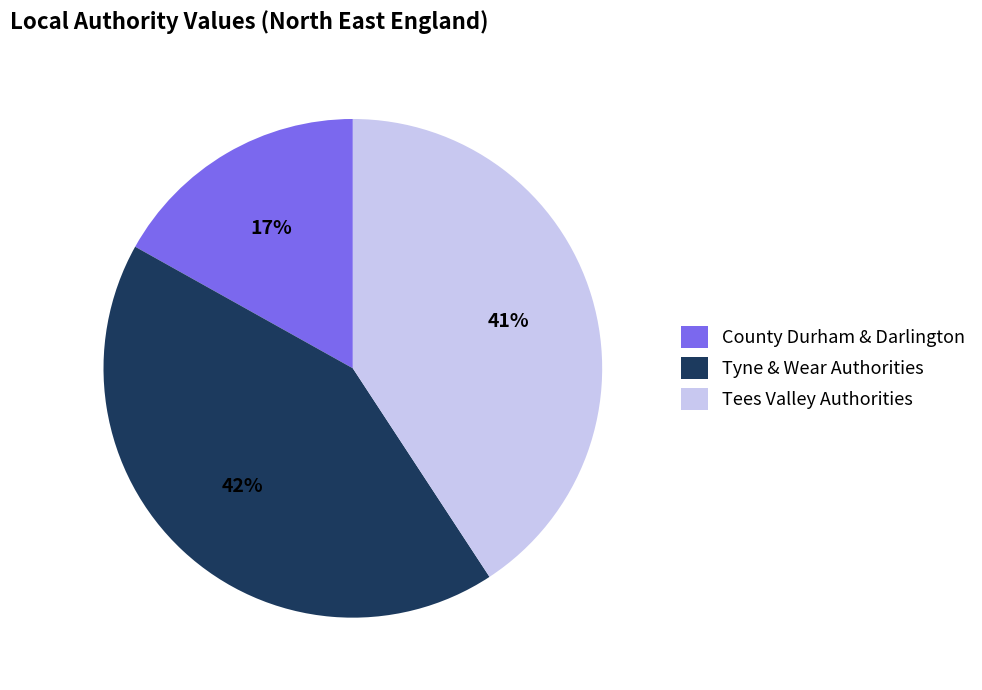

To the nearest percent, what is the average slice percentage?

33%